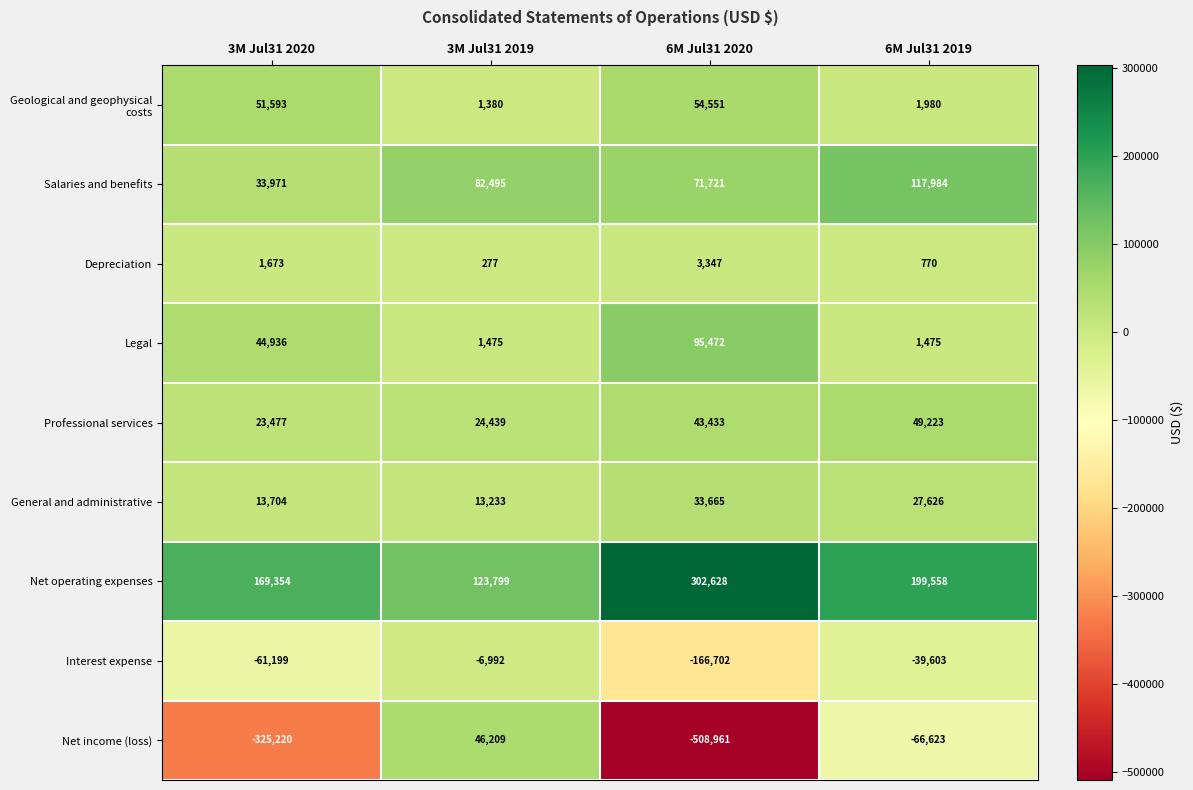

What is the difference between the highest and lowest values at 3M Jul31 2020?

494574